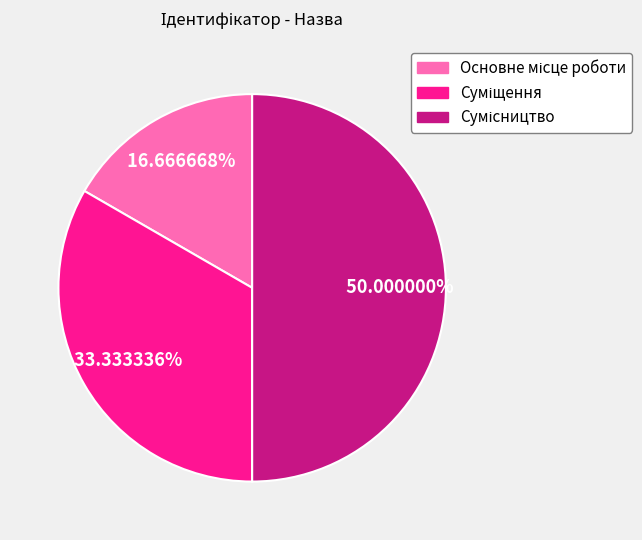

What percentage do Суміщення and Основне місце роботи together represent?

50.0%